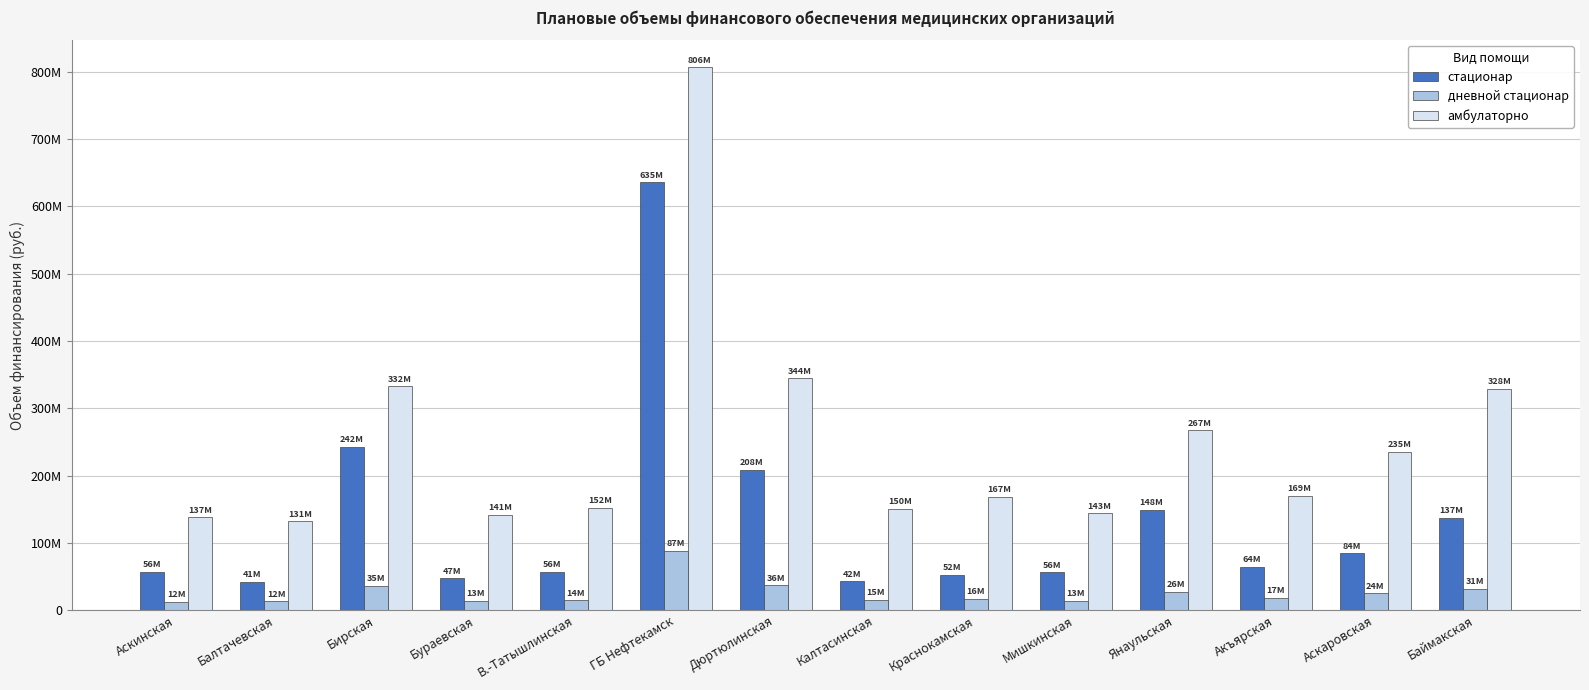

What are all the series names shown in the legend?

стационар, дневной стационар, амбулаторно